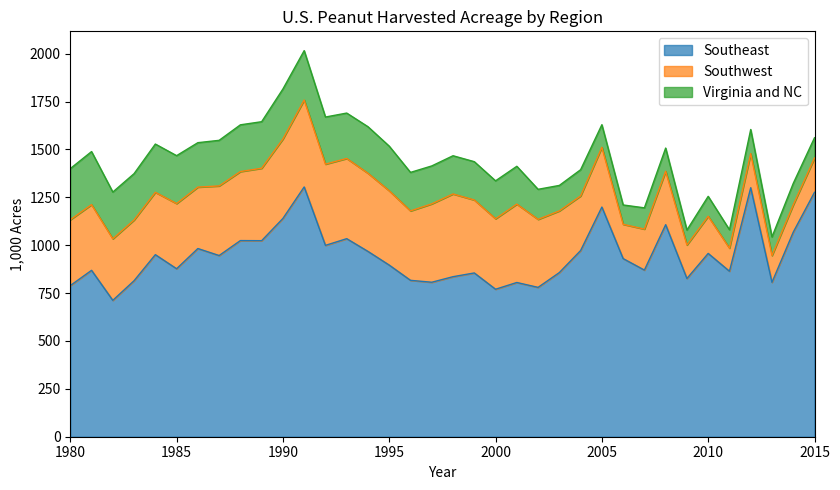

How many data points in Southwest are less than 343?

18